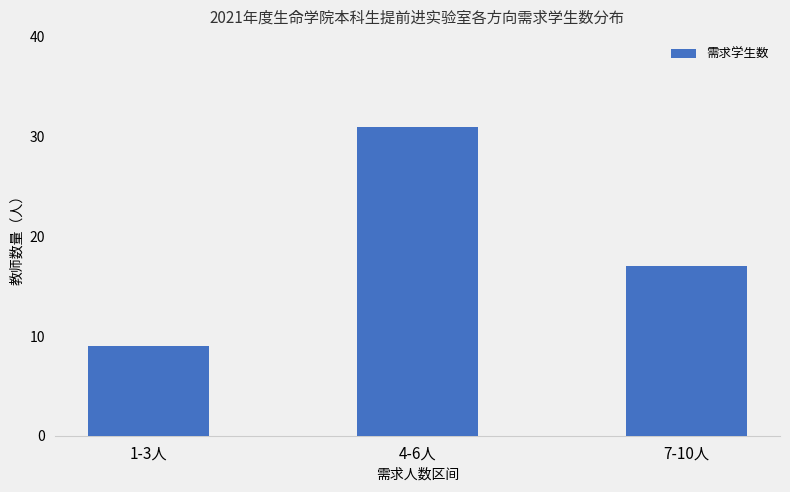

What position from the left is 7-10人?

3